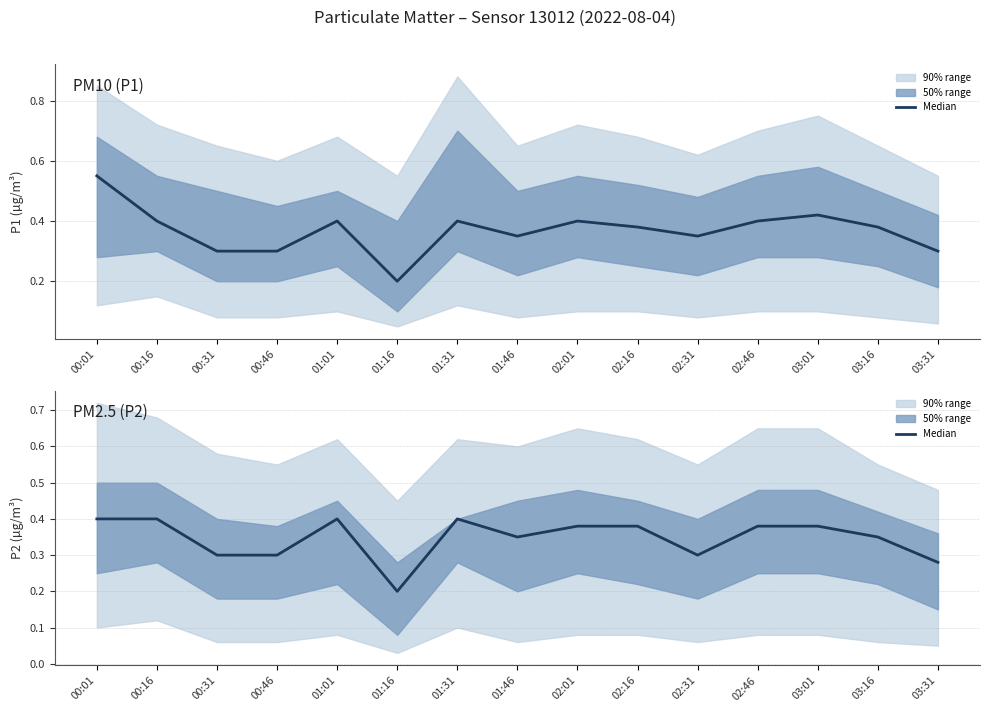

Reading left to right, transcribe all the data shown in this chart.

00:01=0.4	00:16=0.4	00:31=0.3	00:46=0.3	01:01=0.4	01:16=0.2	01:31=0.4	01:46=0.3	02:01=0.4	02:16=0.4	02:31=0.3	02:46=0.4	03:01=0.4	03:16=0.3	03:31=0.3